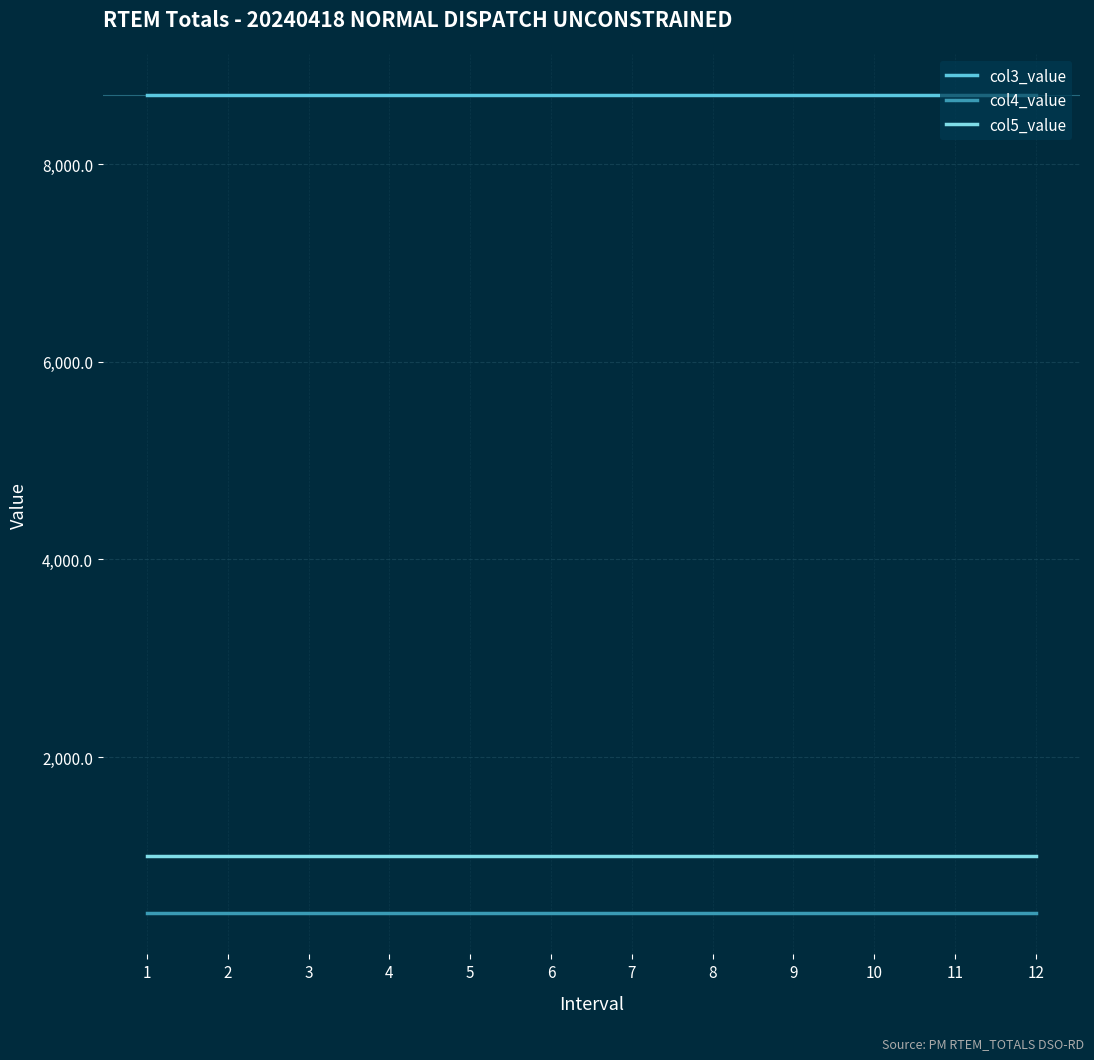

What is the minimum value shown in the chart?

416.7